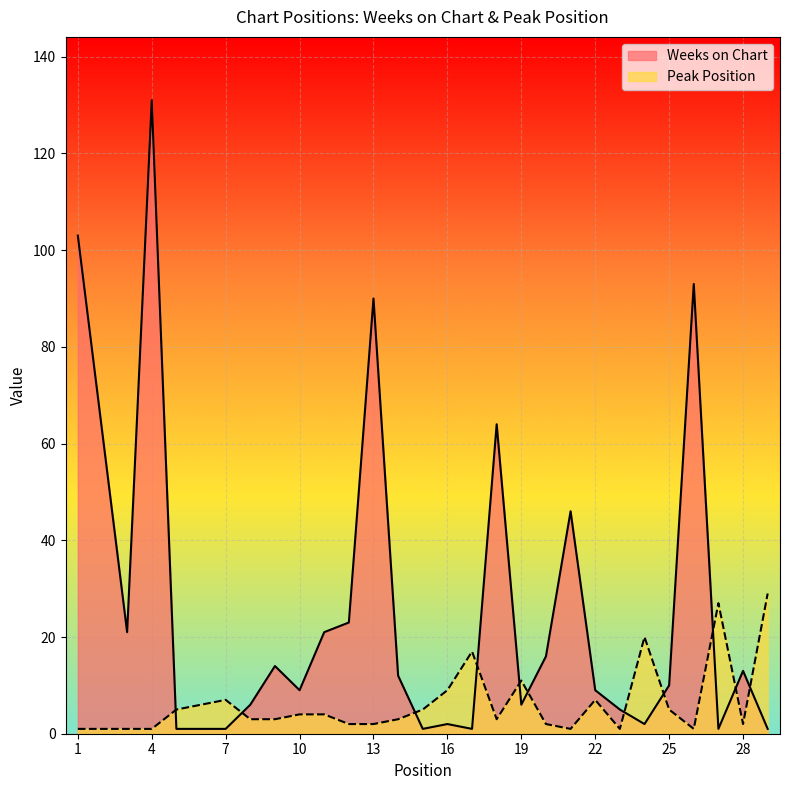

Is it true that Peak Position equals 4 at 10?

True